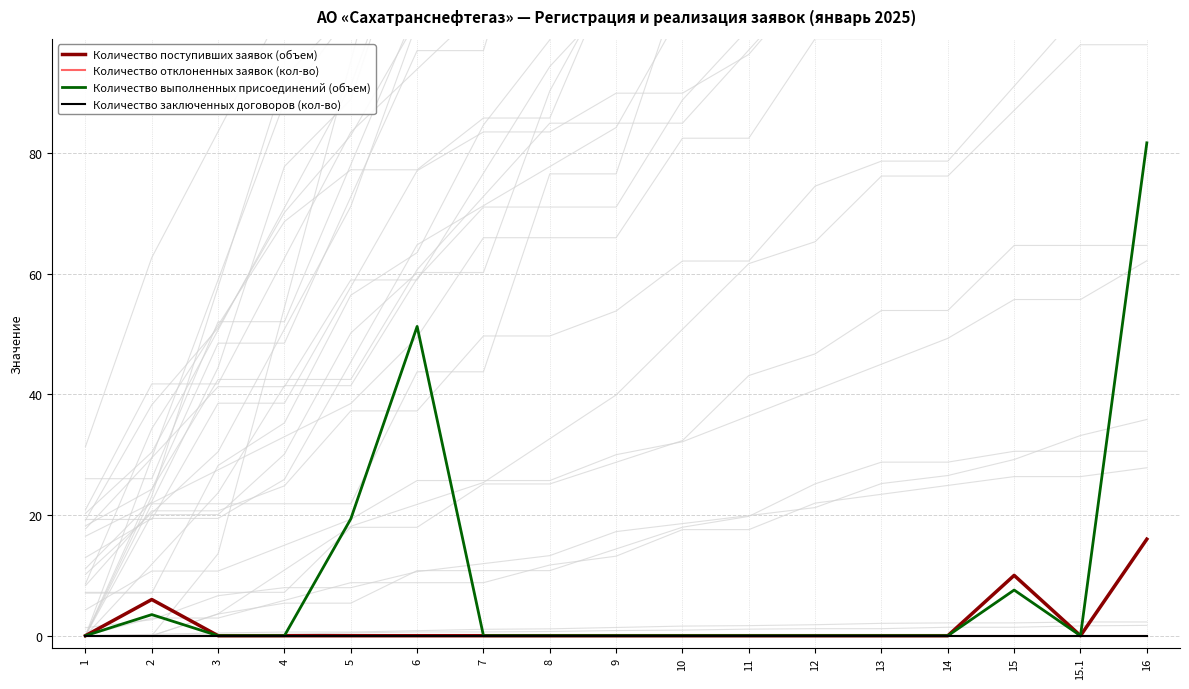

Does the chart have visible grid lines?

Yes